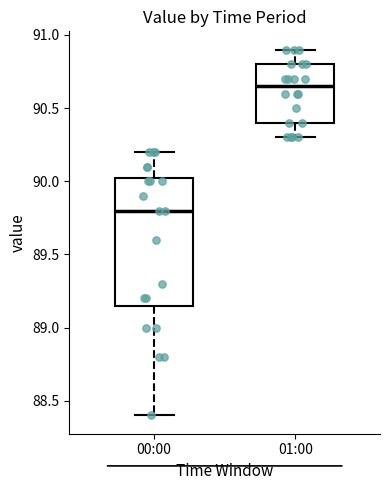

Which box is the tallest, from its lower edge to its upper edge?

00:00